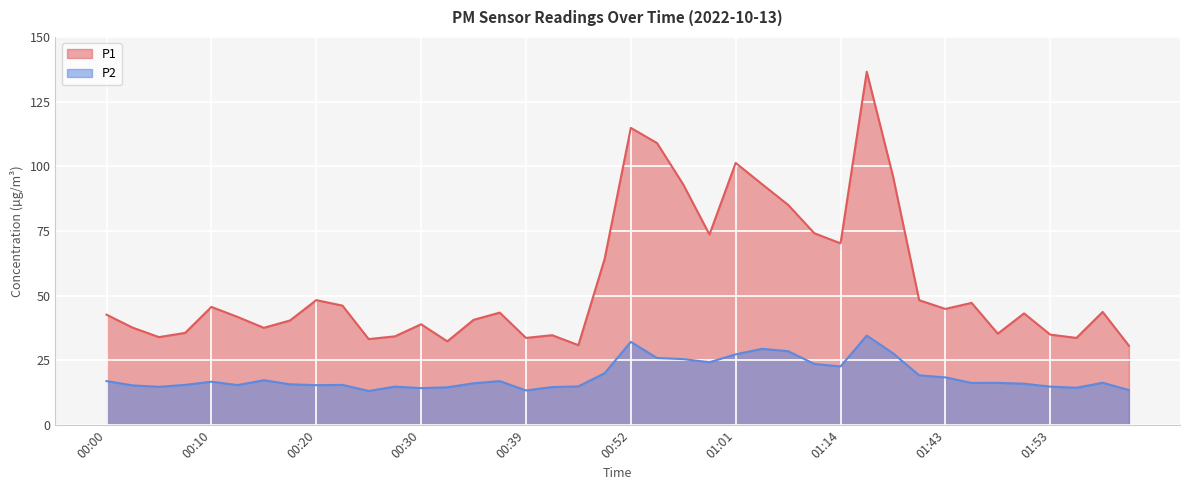

What is the sum of all P1 values?

2206.8